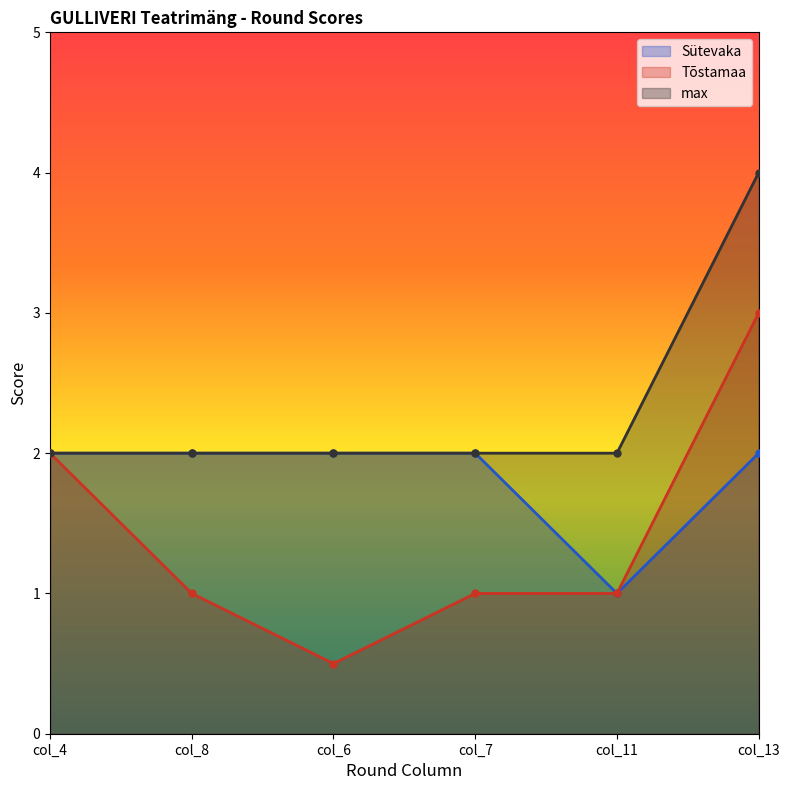

Which series changed the most between col_6 and col_11?

Sütevaka